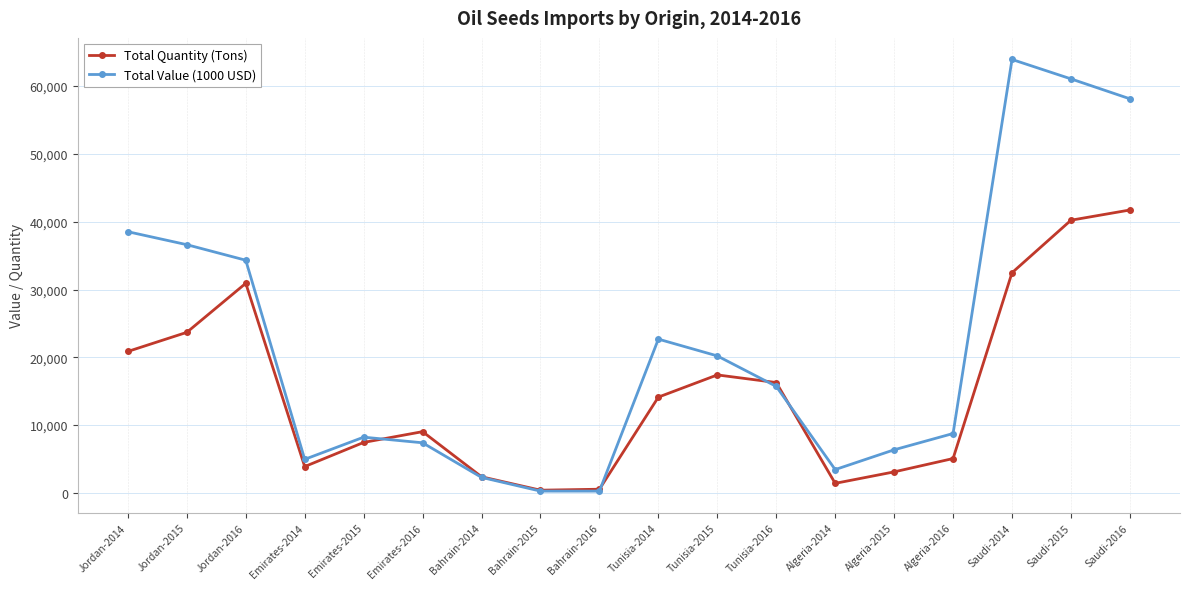

At which label is Total Value (1000 USD) closest to 32095?

Jordan-2016